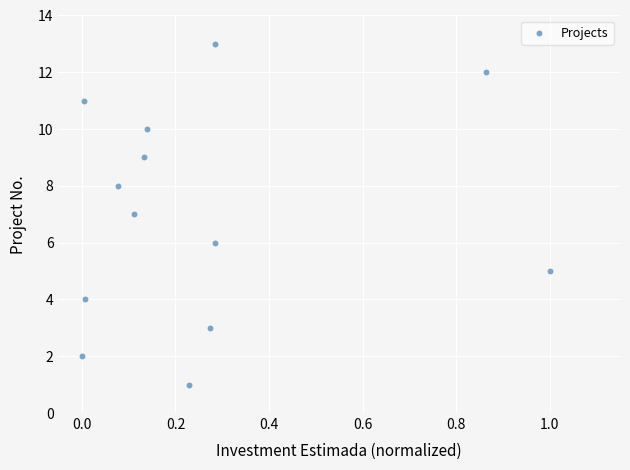

What is the range of Y values (max minus min)?

12